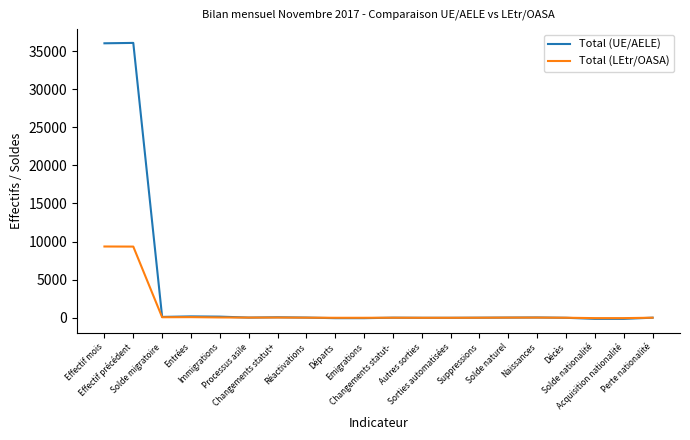

Rank the series by their maximum value, from highest to lowest.

Total (UE/AELE), Total (LEtr/OASA)